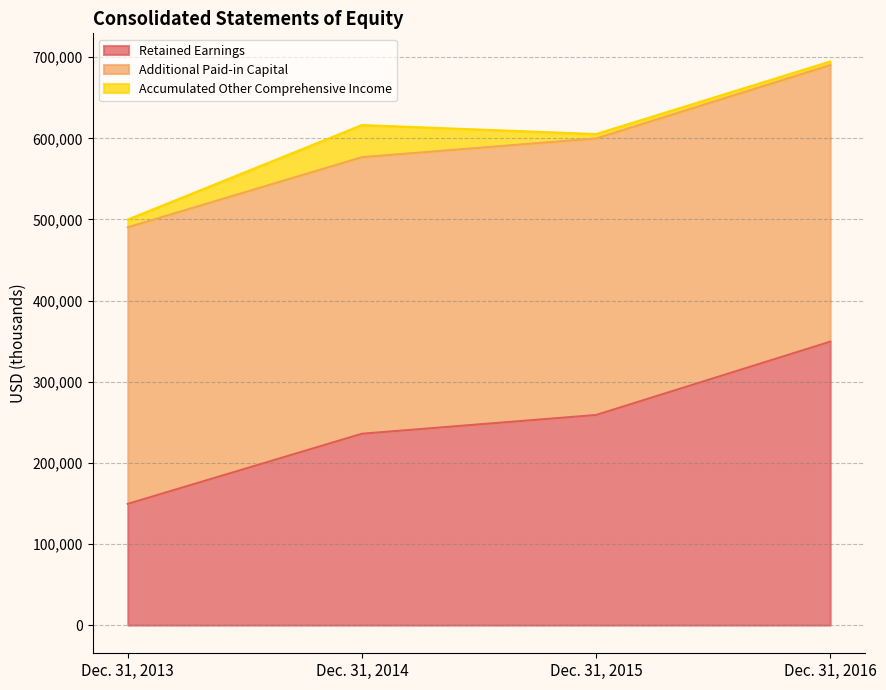

Between Dec. 31, 2013 and Dec. 31, 2016, which is larger?

Dec. 31, 2016